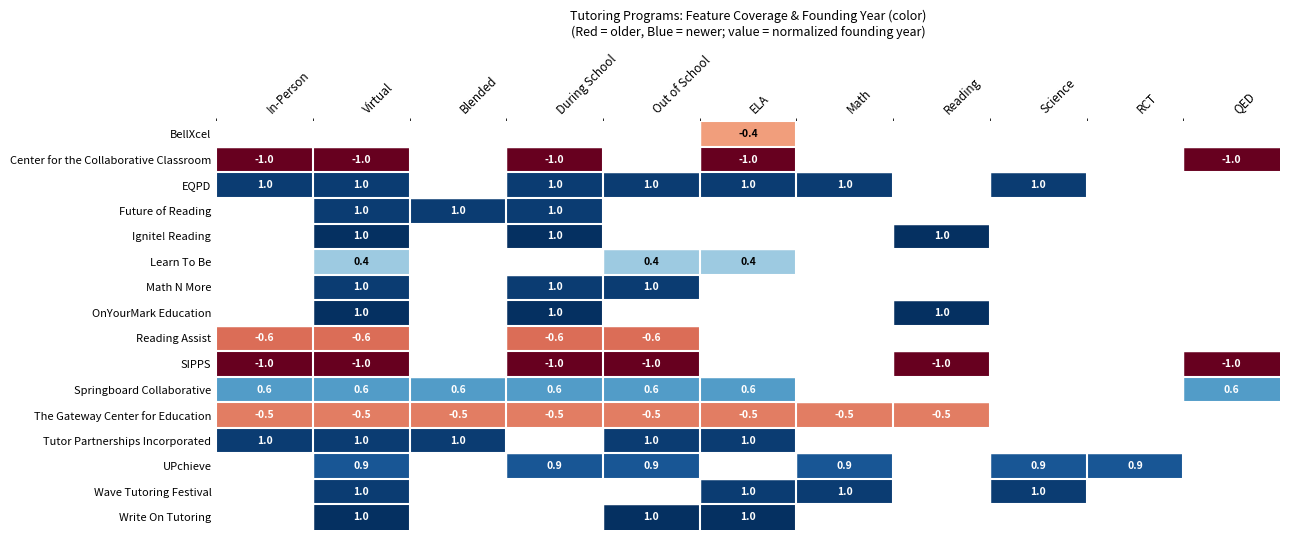

The The Gateway Center for Education series shows -0.5 at Out of School. True or false?

True